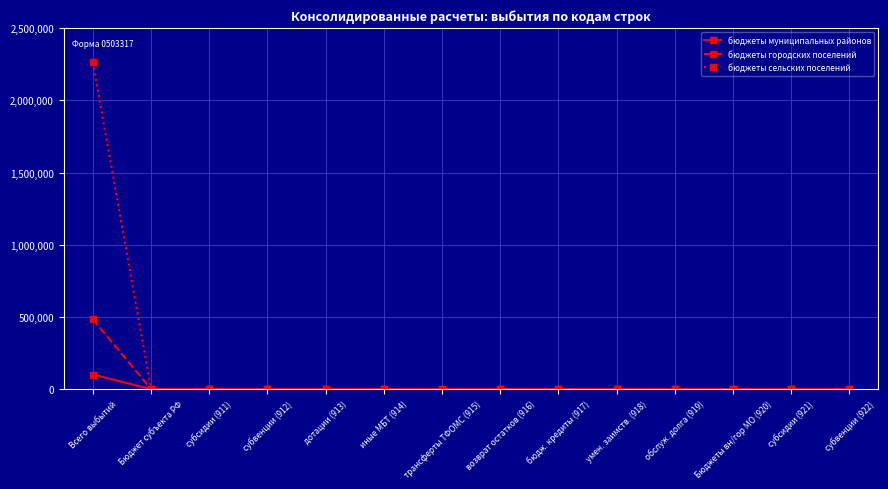

Reading left to right, what are all the values shown in this chart?

бюджеты муниципальных районов: Всего выбытий=101200	Бюджет субъекта РФ=0	субсидии (911)=0	субвенции (912)=0	дотации (913)=0	иные МБТ (914)=0	трансферты ТФОМС (915)=0	возврат остатков (916)=0	бюдж. кредиты (917)=0	умен. заимств. (918)=0	обслуж. долга (919)=0	Бюджеты вн/гор МО (920)=0	субсидии (921)=0	субвенции (922)=0
бюджеты городских поселений: Всего выбытий=483840	Бюджет субъекта РФ=0	субсидии (911)=0	субвенции (912)=0	дотации (913)=0	иные МБТ (914)=0	трансферты ТФОМС (915)=0	возврат остатков (916)=0	бюдж. кредиты (917)=0	умен. заимств. (918)=0	обслуж. долга (919)=0	Бюджеты вн/гор МО (920)=0	субсидии (921)=0	субвенции (922)=0
бюджеты сельских поселений: Всего выбытий=2261760	Бюджет субъекта РФ=0	субсидии (911)=0	субвенции (912)=0	дотации (913)=0	иные МБТ (914)=0	трансферты ТФОМС (915)=0	возврат остатков (916)=0	бюдж. кредиты (917)=0	умен. заимств. (918)=0	обслуж. долга (919)=0	Бюджеты вн/гор МО (920)=0	субсидии (921)=0	субвенции (922)=0